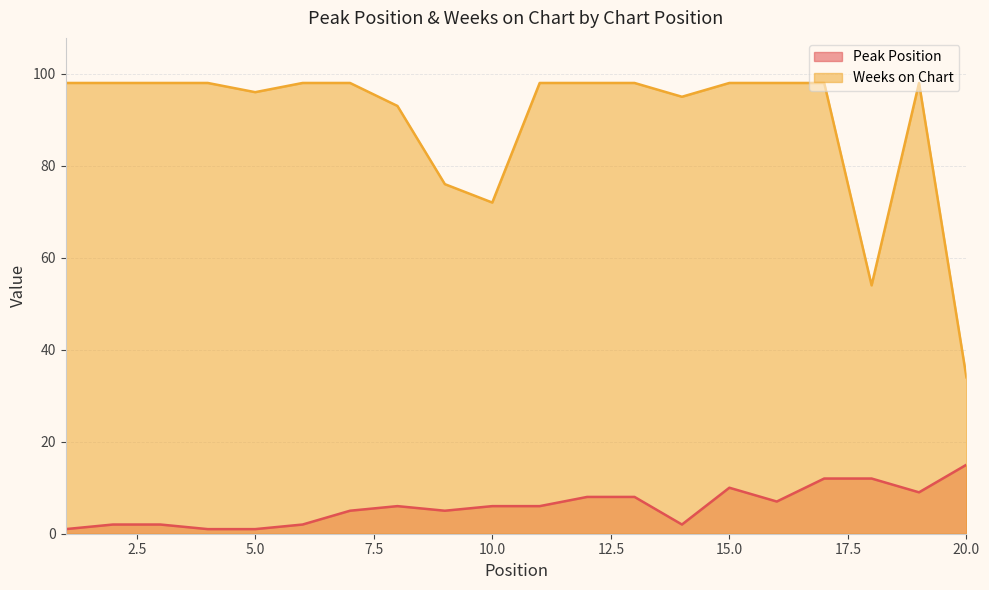

Count the number of data series in this chart.

2